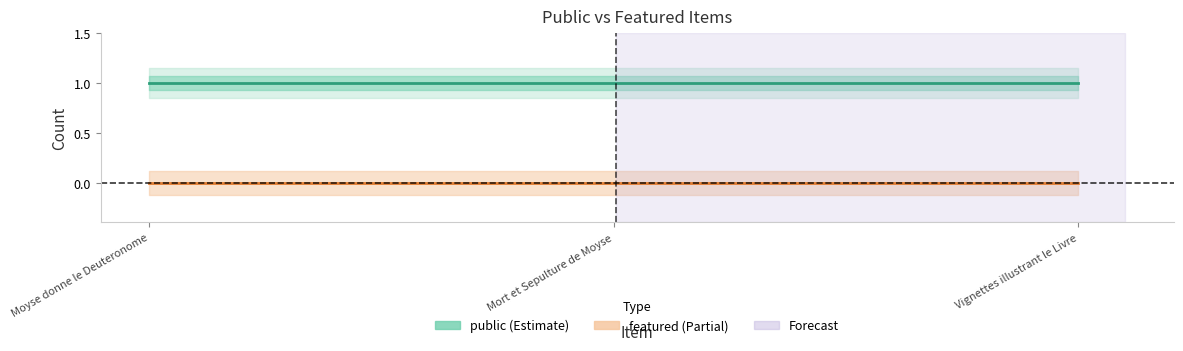

The public series shows 1 at Mort et Sepulture de Moyse. True or false?

True